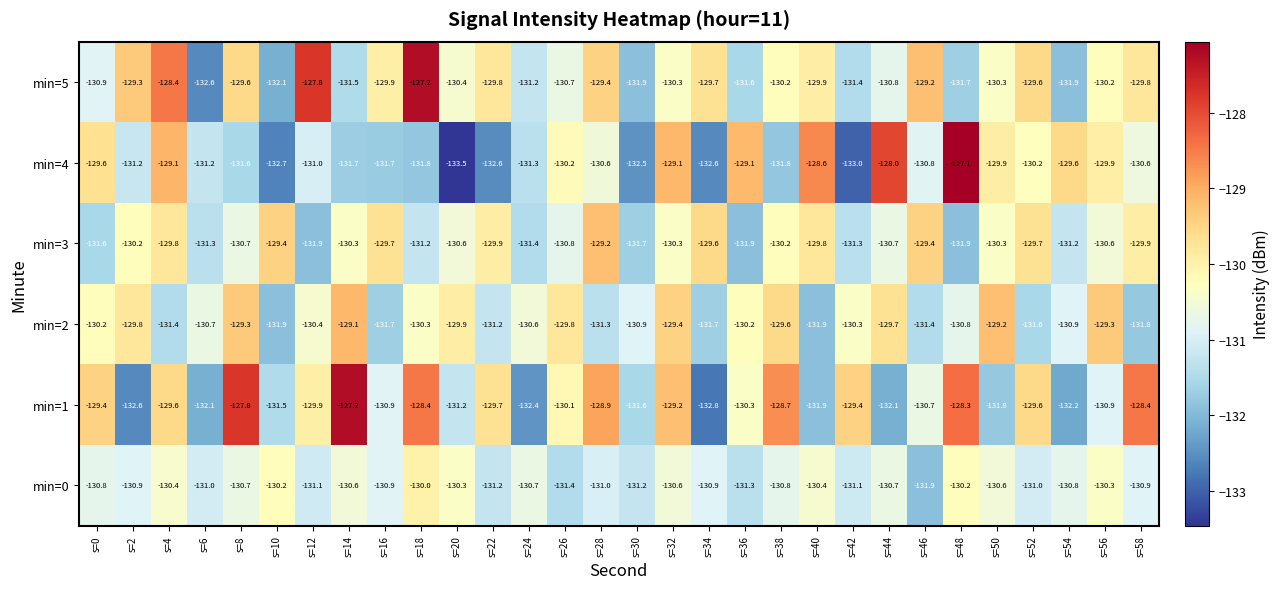

Which series has the largest total across all categories?

min=5